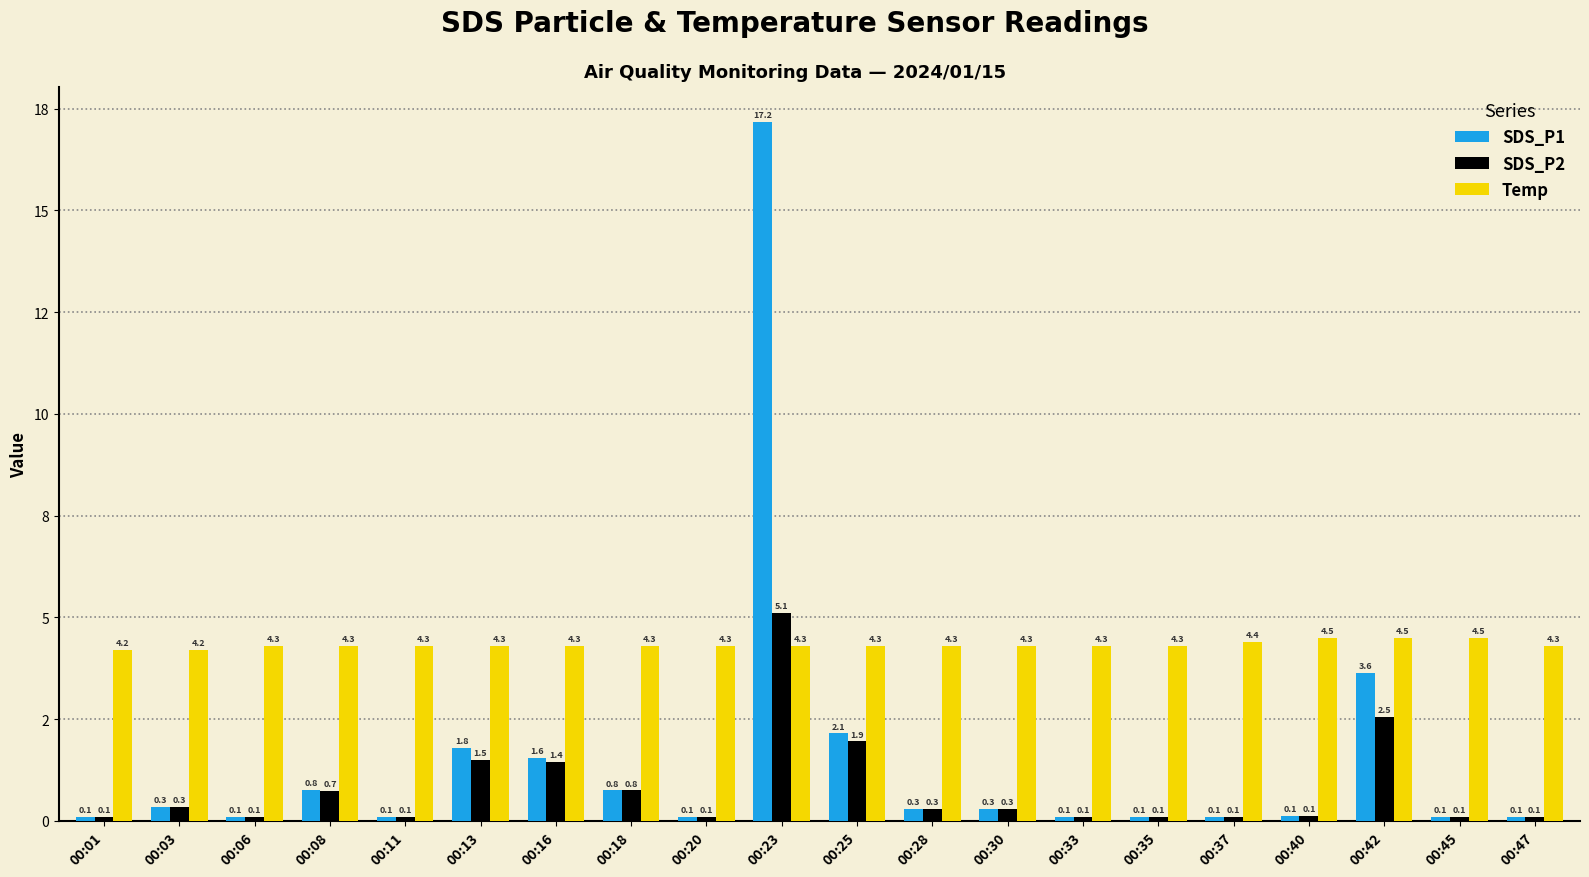

Reading left to right, transcribe all the data shown in this chart.

SDS_P1: 0.1	0.3	0.1	0.8	0.1	1.8	1.6	0.8	0.1	17.2	2.1	0.3	0.3	0.1	0.1	0.1	0.1	3.6	0.1	0.1
SDS_P2: 0.1	0.3	0.1	0.7	0.1	1.5	1.4	0.8	0.1	5.1	1.9	0.3	0.3	0.1	0.1	0.1	0.1	2.5	0.1	0.1
Temp: 4.2	4.2	4.3	4.3	4.3	4.3	4.3	4.3	4.3	4.3	4.3	4.3	4.3	4.3	4.3	4.4	4.5	4.5	4.5	4.3